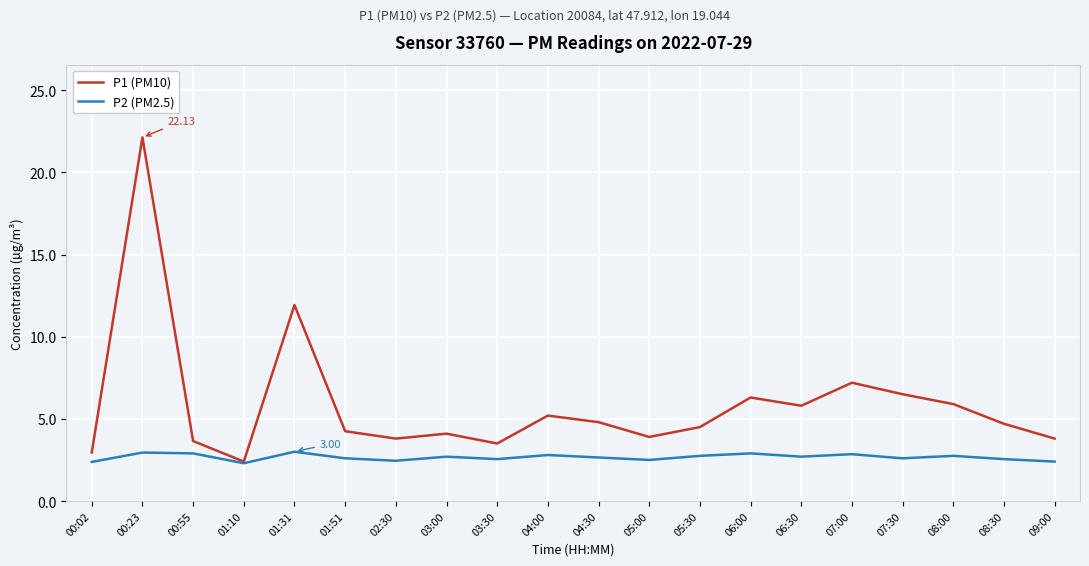

Which series has the largest total across all categories?

P1 (PM10)